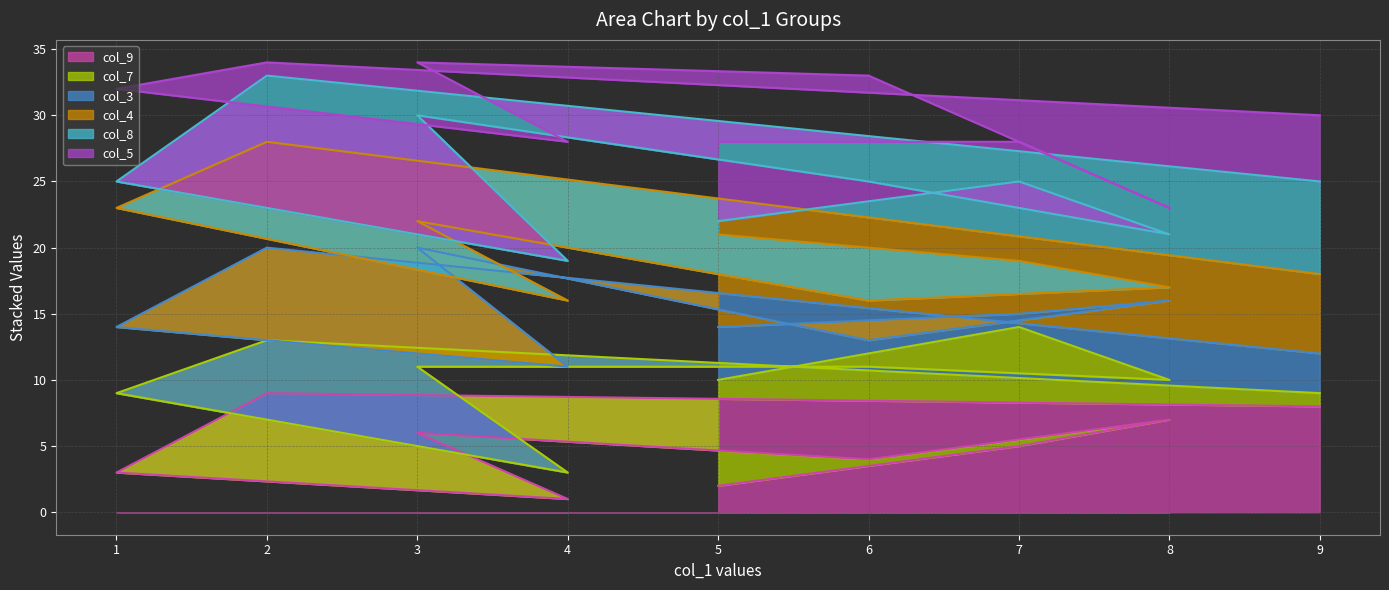

Is it true that col_9 equals 1 at 1?

False